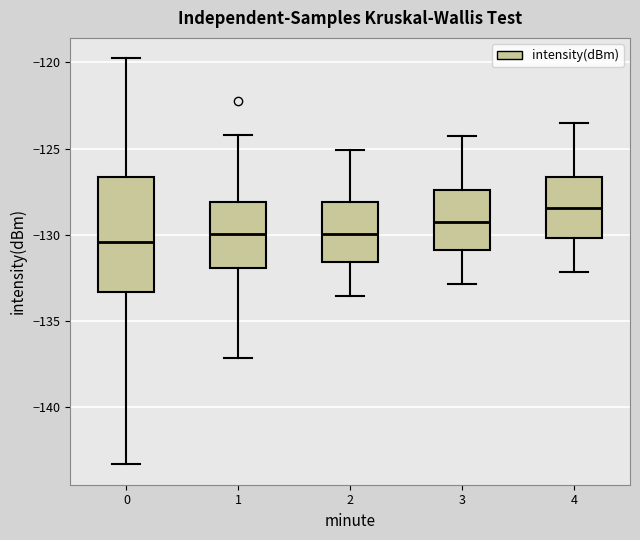

Where does the upper whisker of the box at x = 0 end on the y-axis? The values are not printed on the chart, so give them approximately, as read against the axis.

-120.0